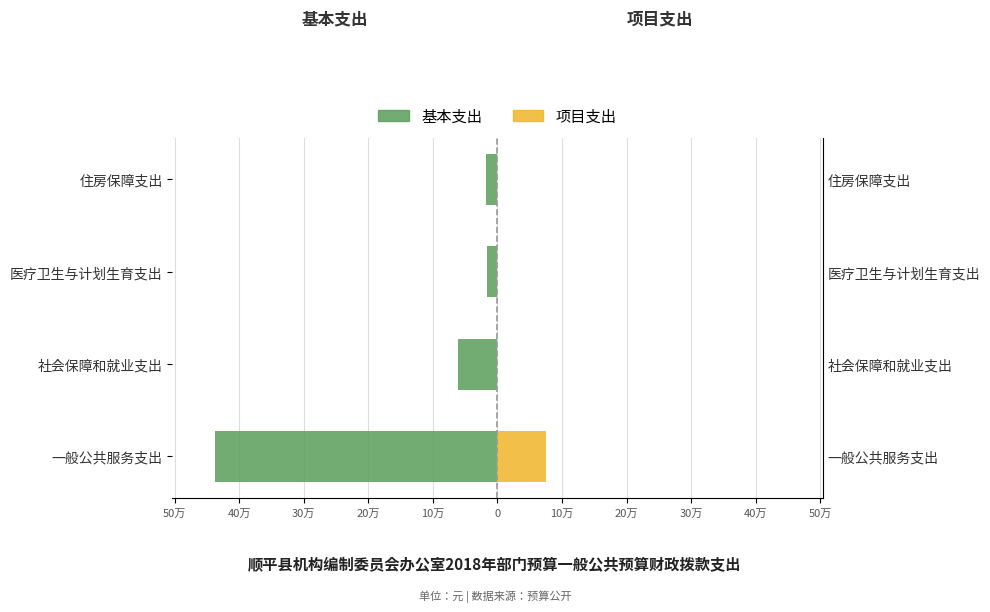

Between 一般公共服务支出 and 医疗卫生与计划生育支出, which series saw the biggest shift?

基本支出